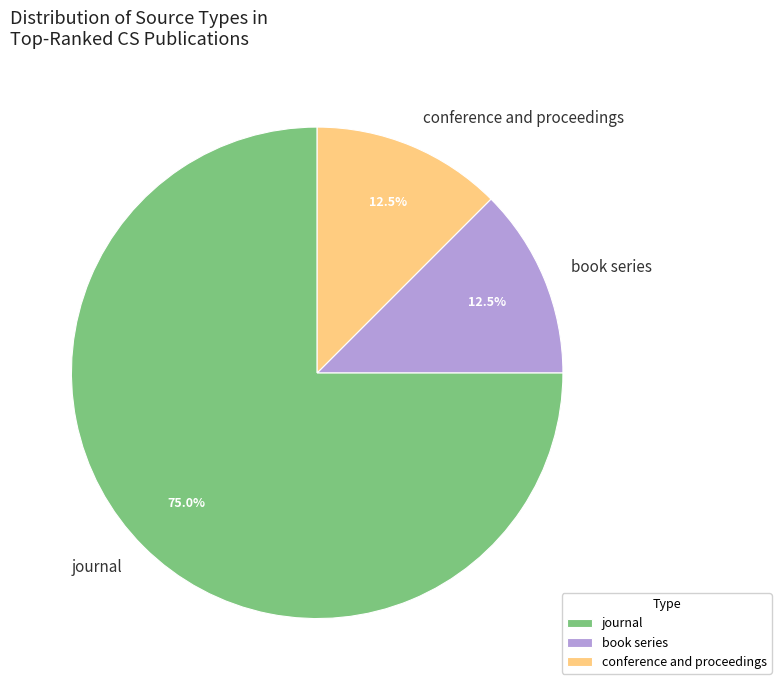

How many slices are in this pie chart?

3